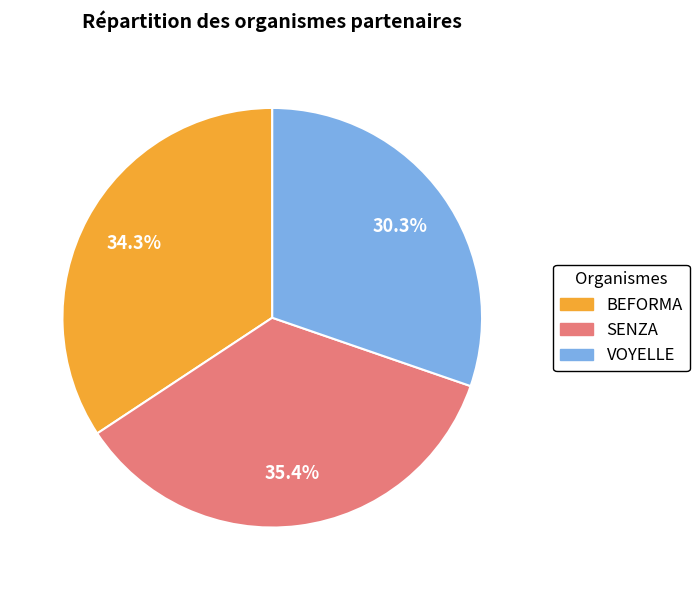

To the nearest percent, what is the difference between the largest and smallest slice percentages?

5%